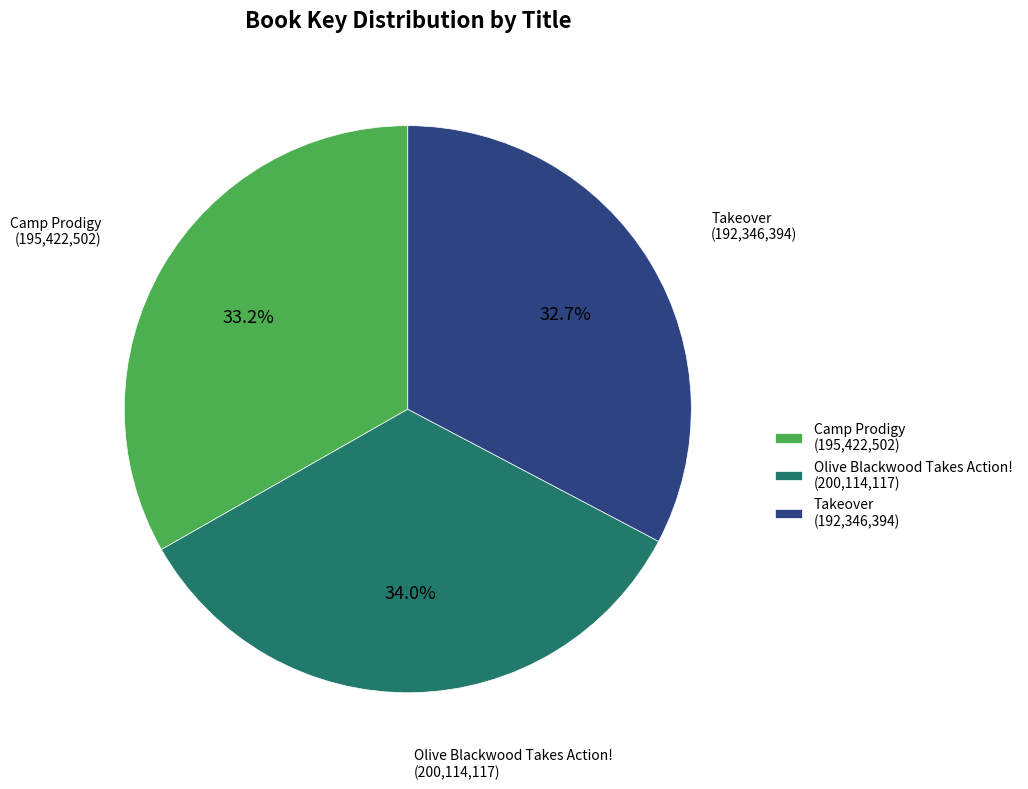

Does any single category account for the majority?

No